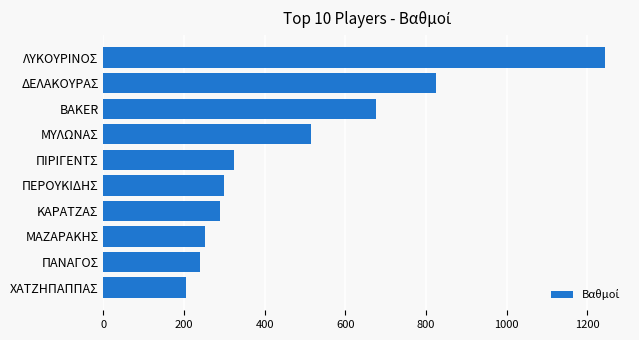

What is the sum of the values at ΠΑΝΑΓΟΣ and ΠΙΡΙΓΕΝΤΣ?

562.0